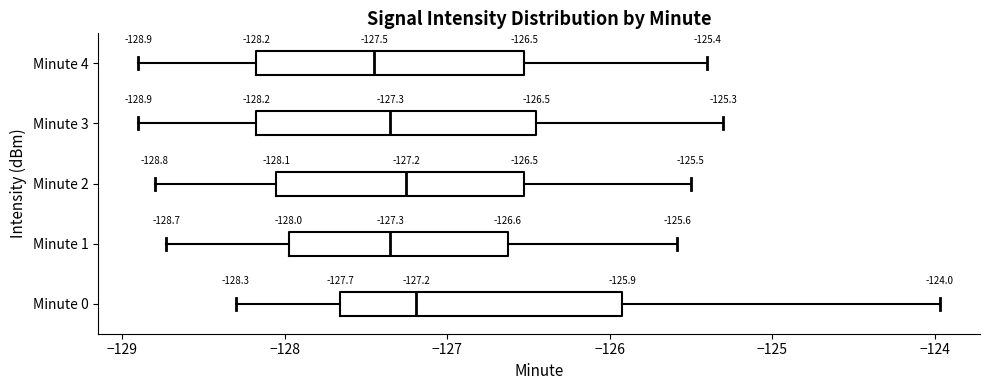

Which box has the furthest to the left median line?

Minute 4